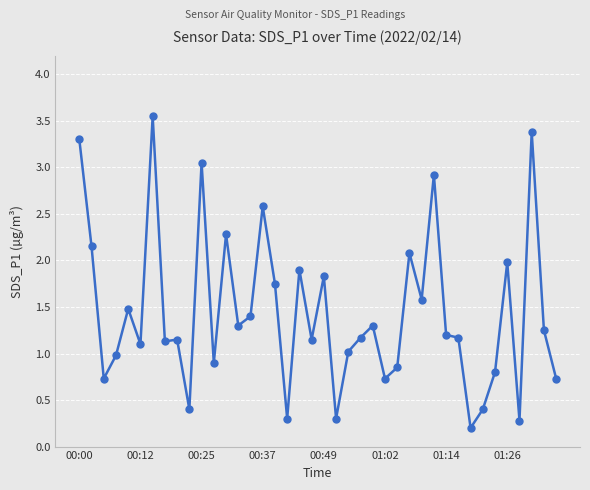

What is the value of the 1st point from the left?

3.3